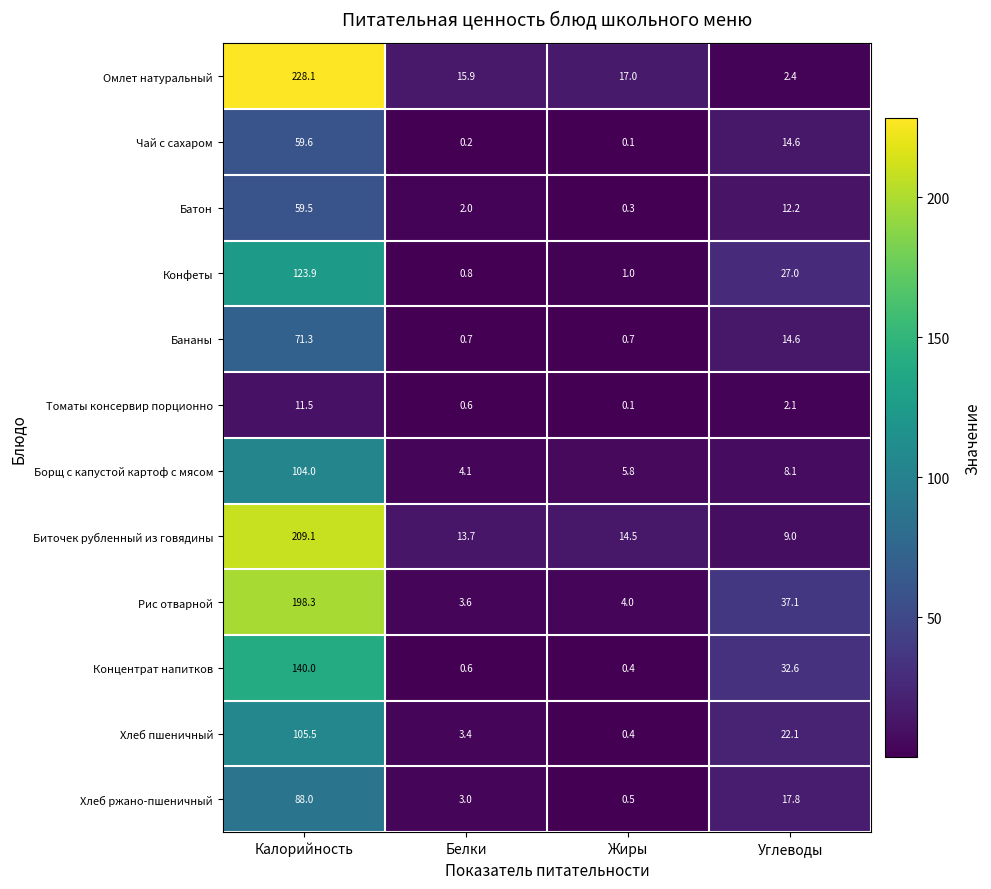

List the series in order of their peak value, lowest first.

Томаты консервир порционно, Батон, Чай с сахаром, Бананы, Хлеб ржано-пшеничный, Борщ с капустой картоф с мясом, Хлеб пшеничный, Конфеты, Концентрат напитков, Рис отварной, Биточек рубленный из говядины, Омлет натуральный